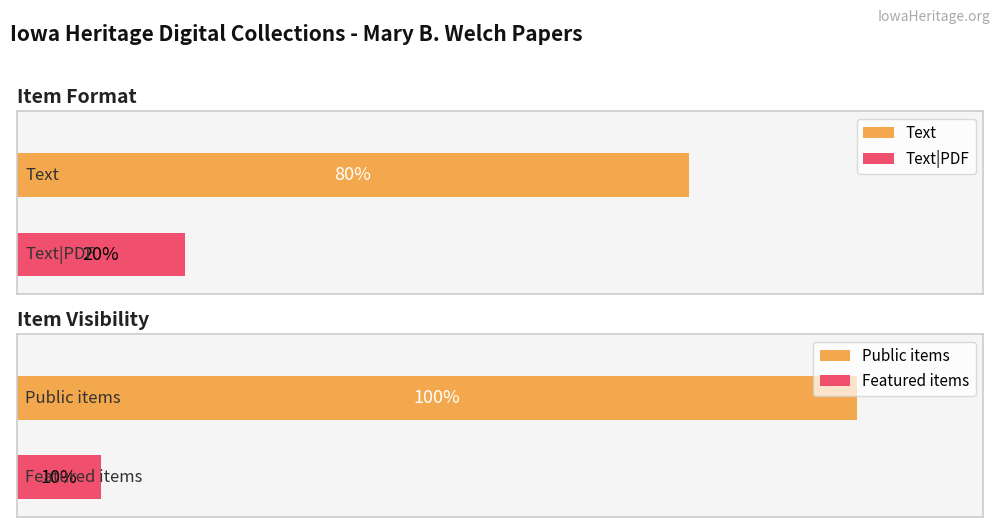

Which series has the widest spread of values?

featured